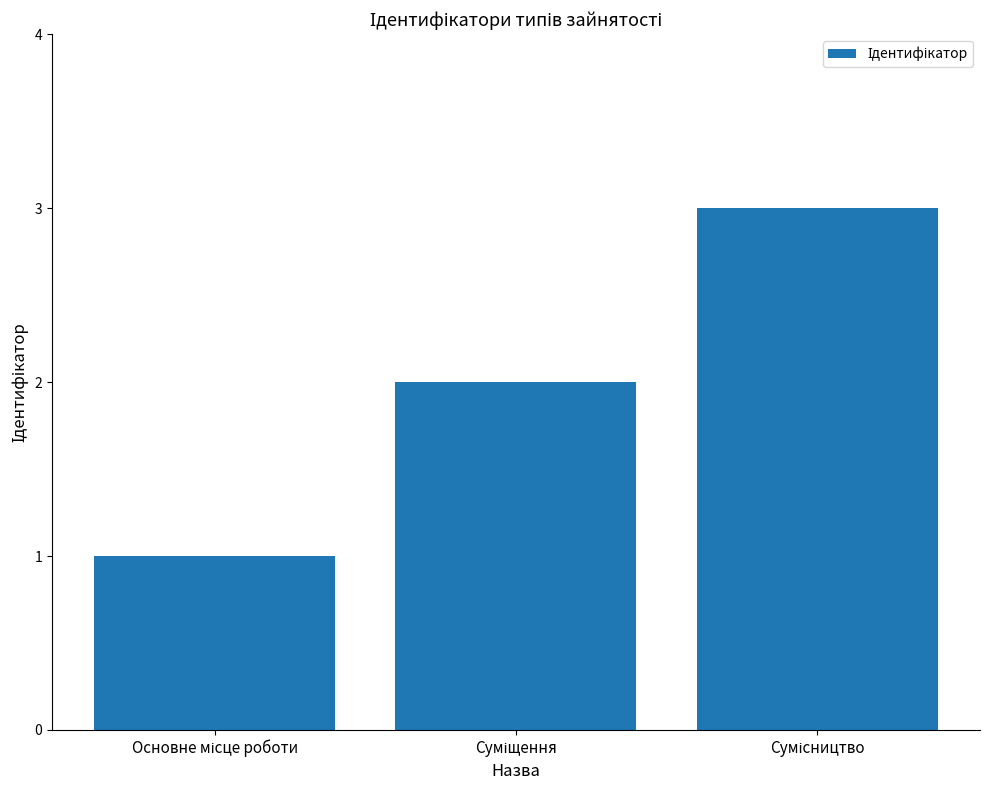

Reading right to left, transcribe all the data shown in this chart.

3	2	1